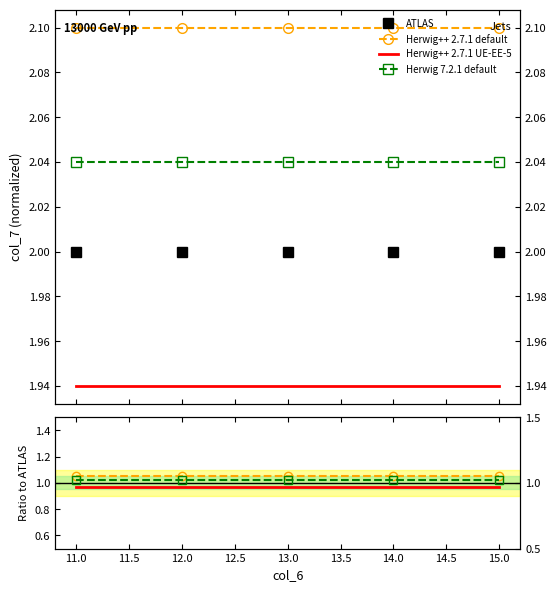

At how many categories does at least one series exceed 1?

5